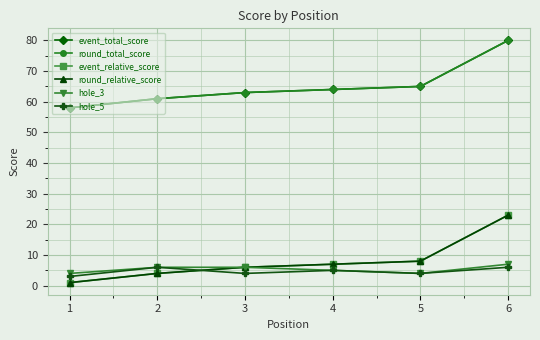

The hole_3 series shows 5 at 4. True or false?

True